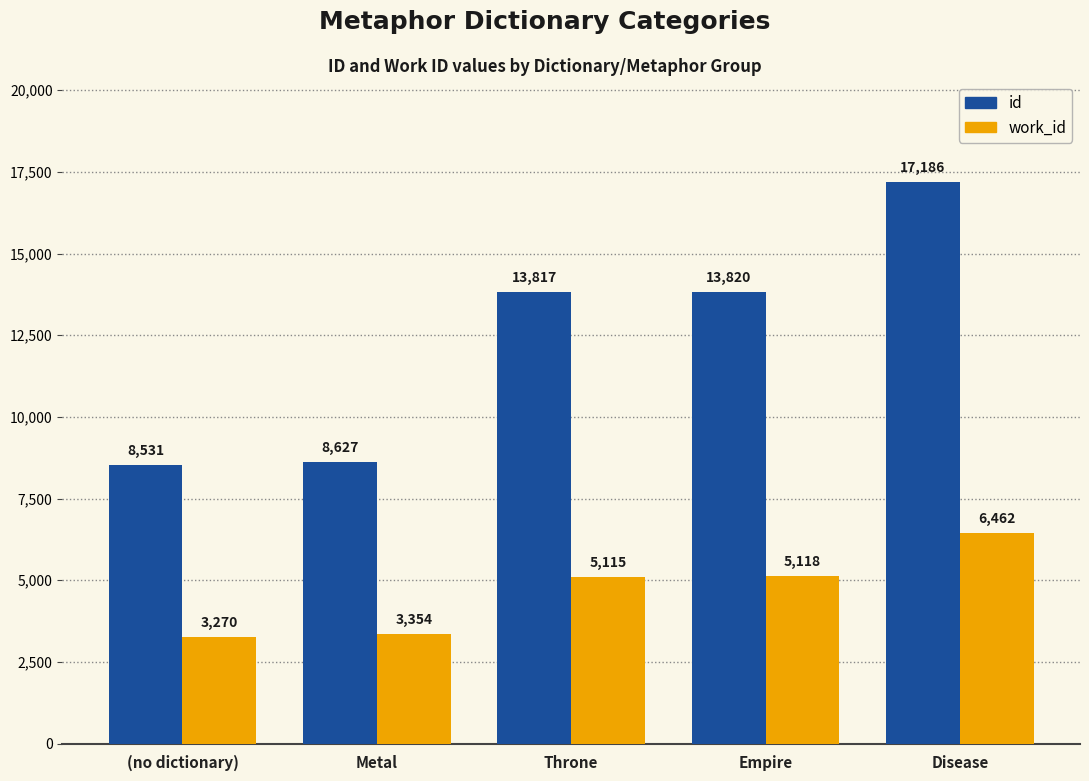

What is the total value across all series at (no dictionary)?

11801